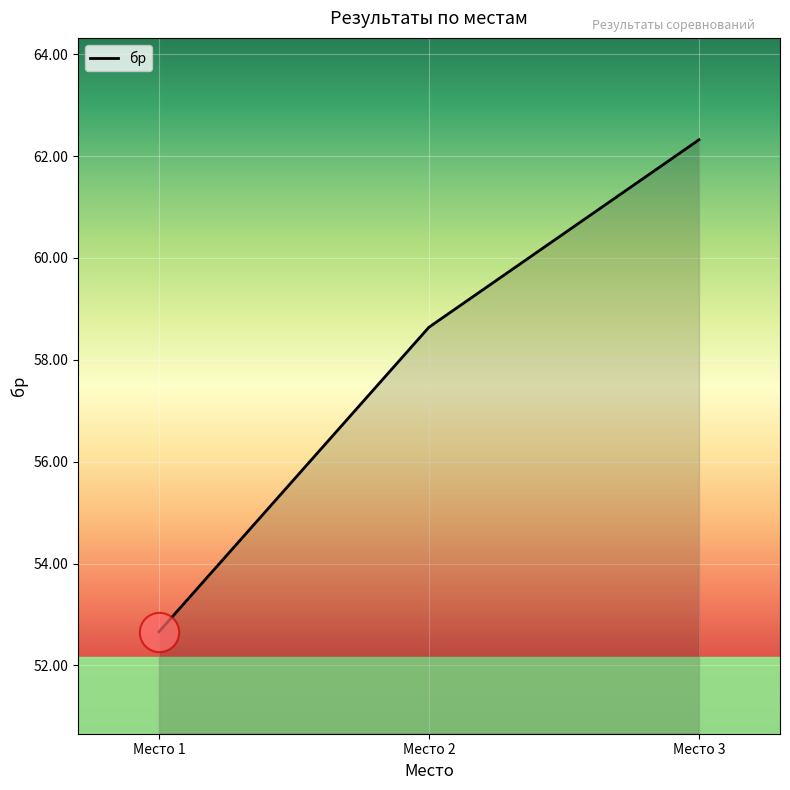

Between Место 3 and Место 2, which is larger?

Место 3